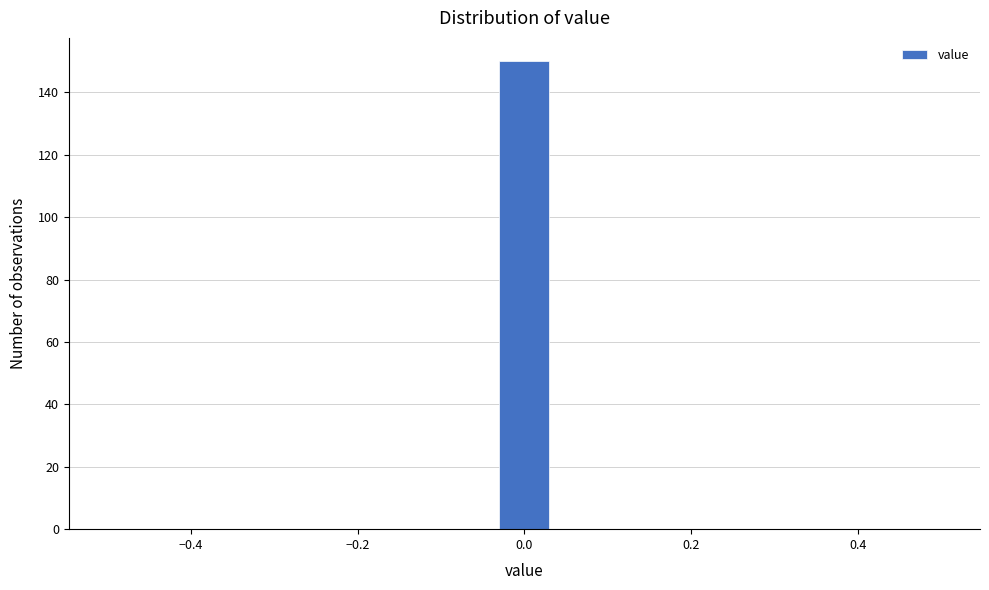

Read against the x-axis, roughly where is the centre of the tallest bar?

0.00